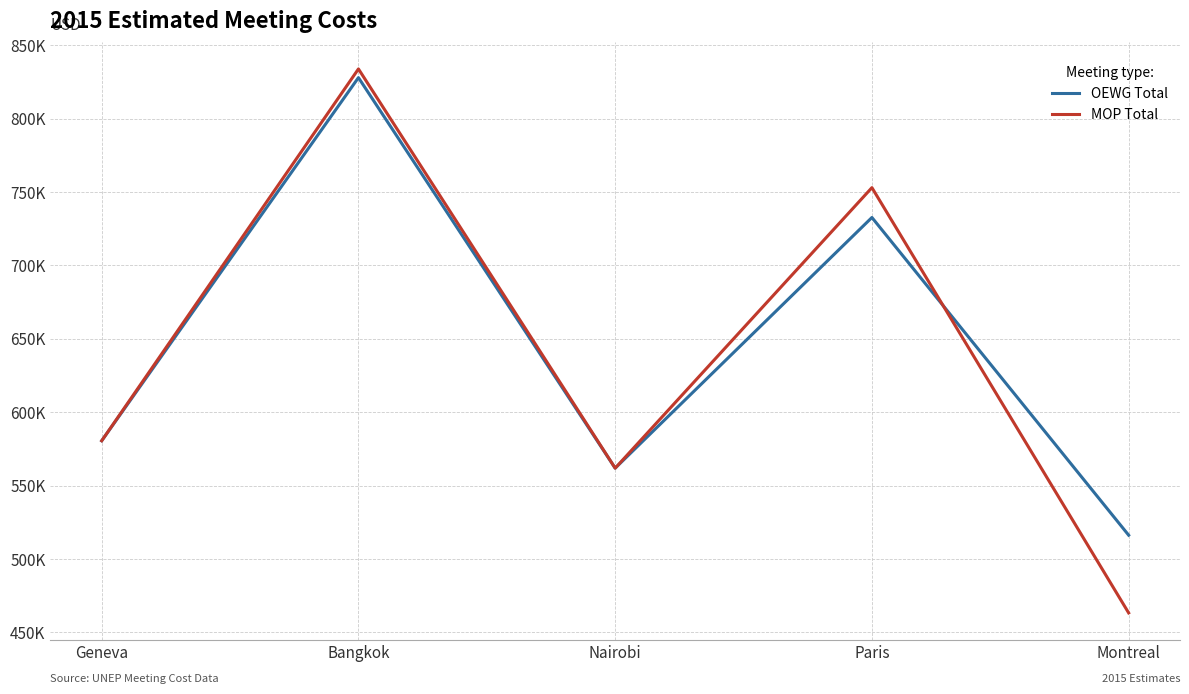

Does the chart have visible grid lines?

Yes